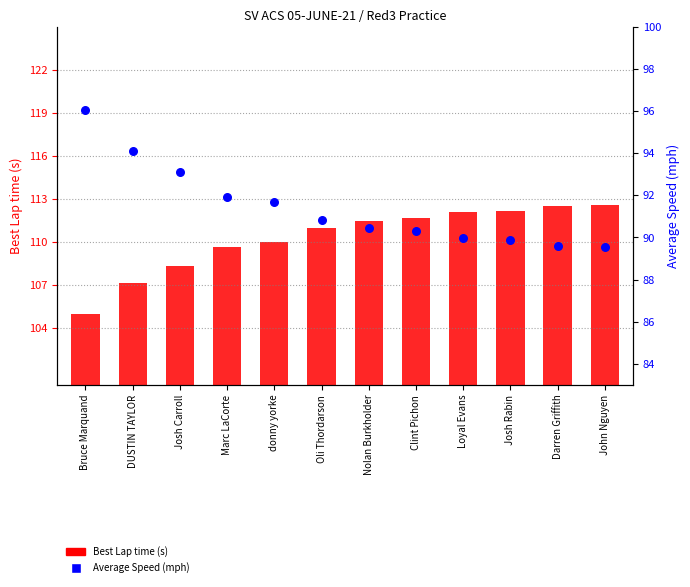

At how many categories does at least one series exceed 8?

12